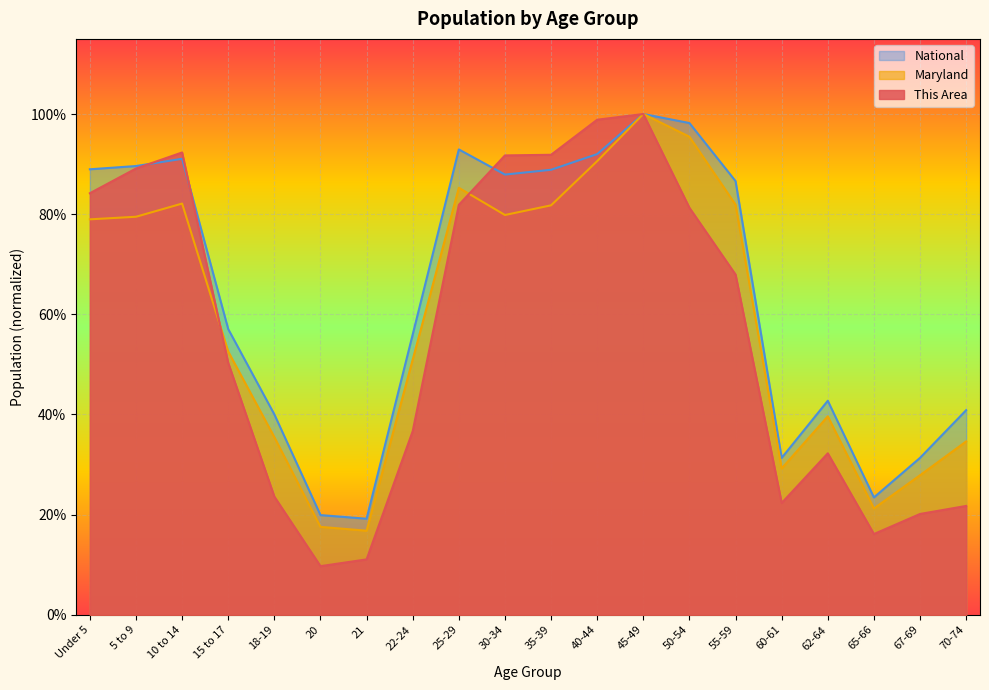

How many interior local peaks does the National series have?

4